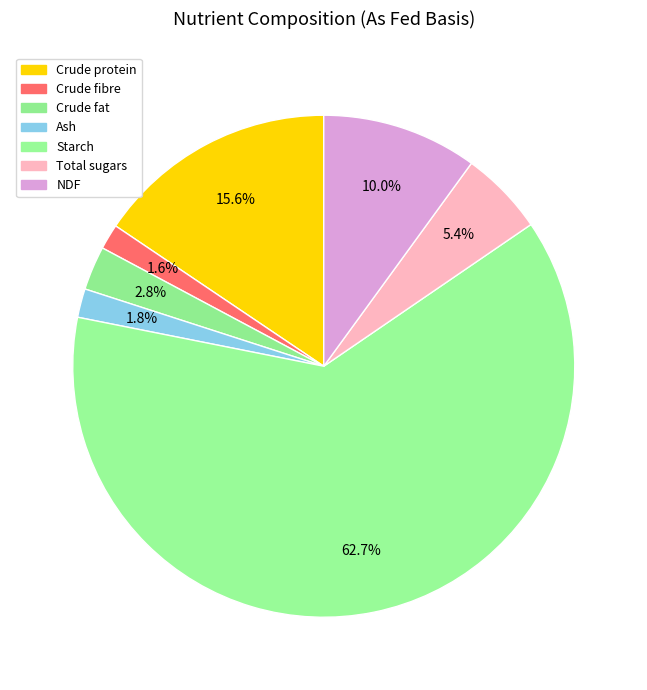

How many segments does this pie chart have?

7